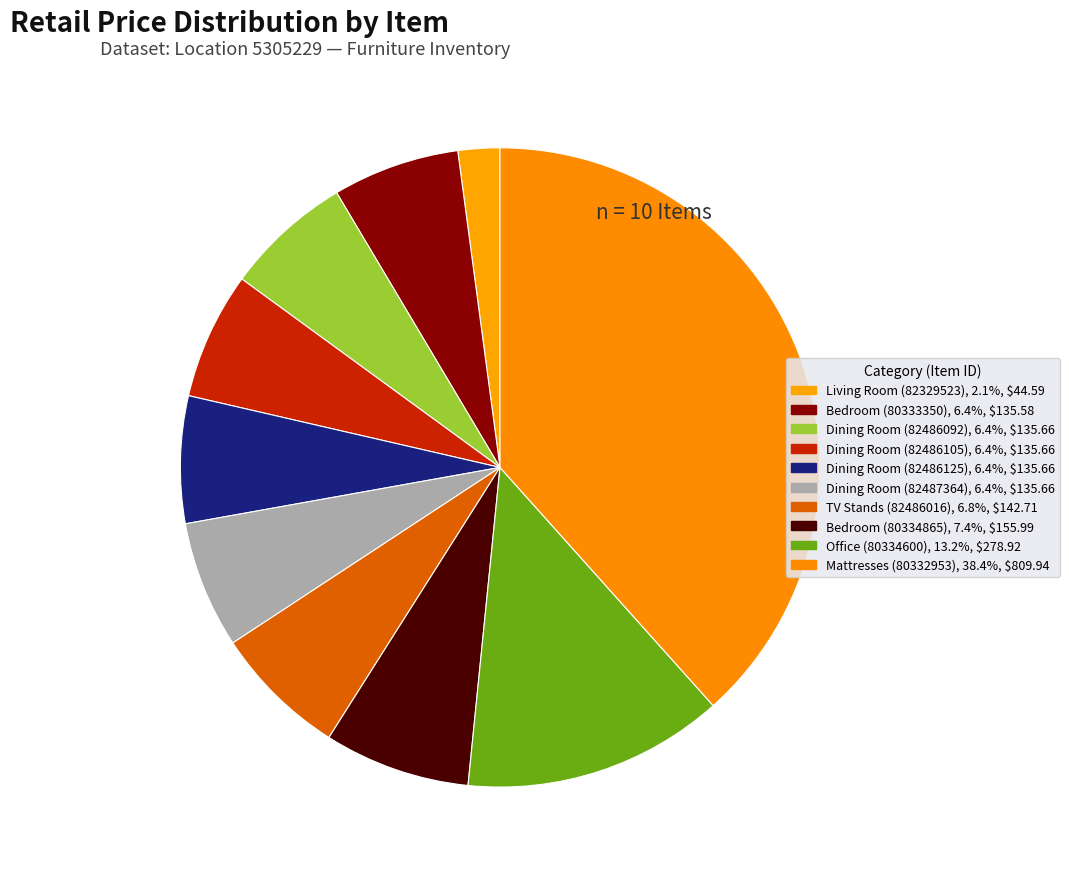

Rank the categories by value from highest to lowest.

Mattresses (80332953), Office (80334600), Bedroom (80334865), TV Stands (82486016), Dining Room (82486092), Dining Room (82486105), Dining Room (82486125), Dining Room (82487364), Bedroom (80333350), Living Room (82329523)